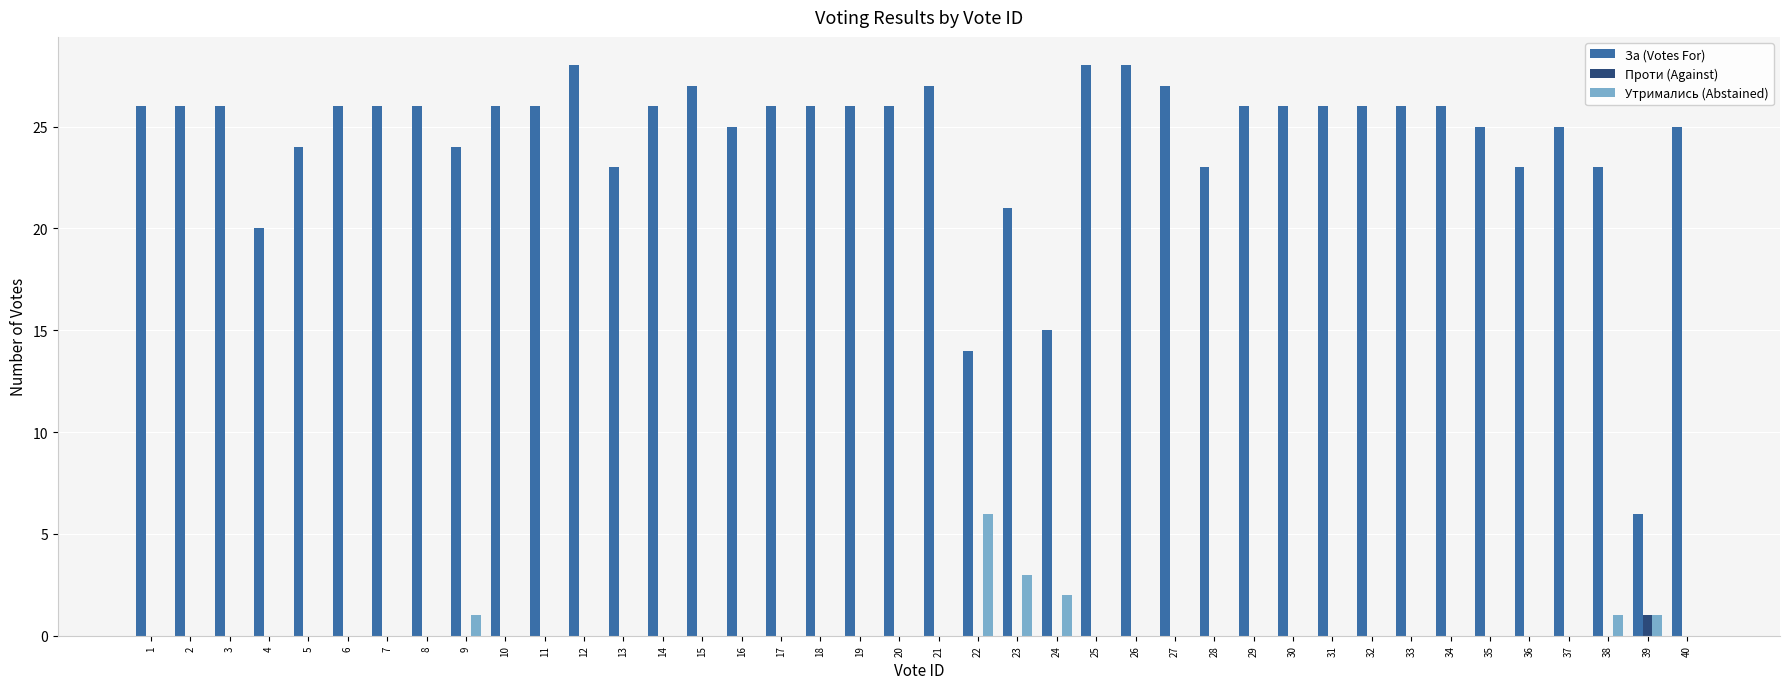

Which series has the widest spread of values?

За (Votes For)